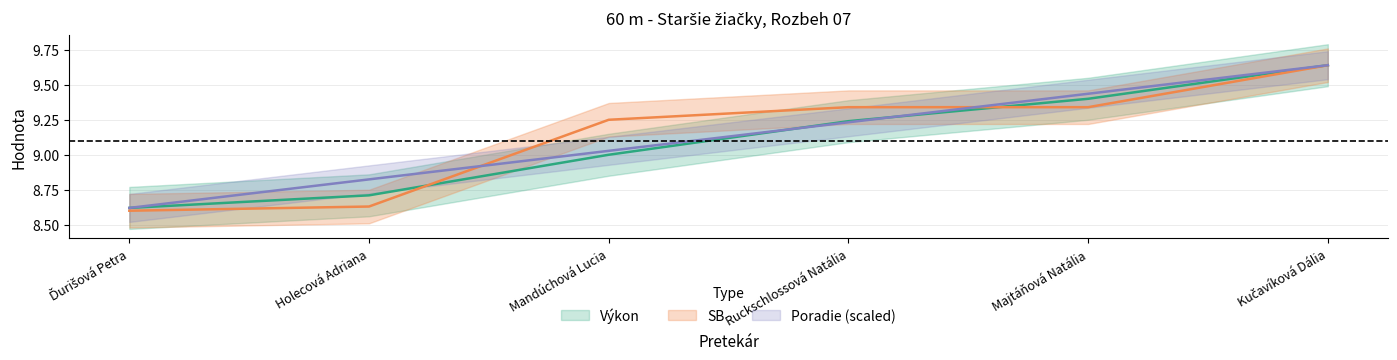

At which category does the chart reach its minimum across all series?

Ďurišová Petra